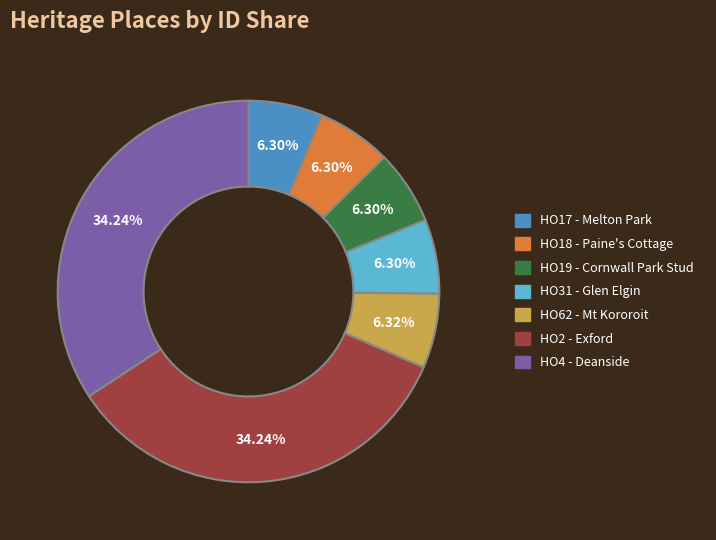

Is it true that HO18 - Paine's Cottage is 6% of the pie?

True